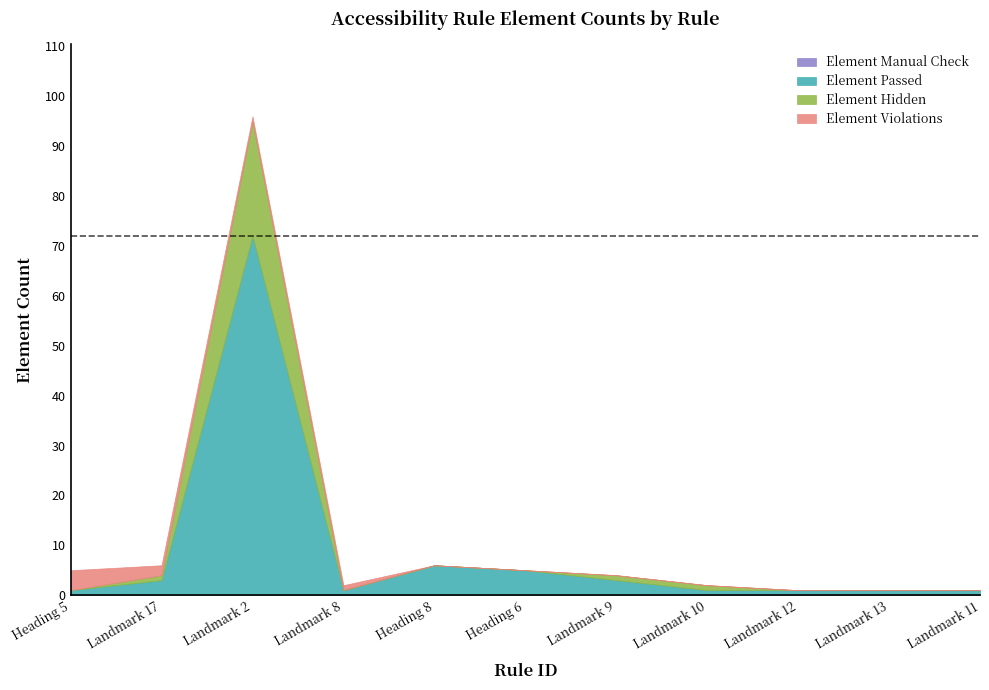

What position from the right is Landmark 13?

2